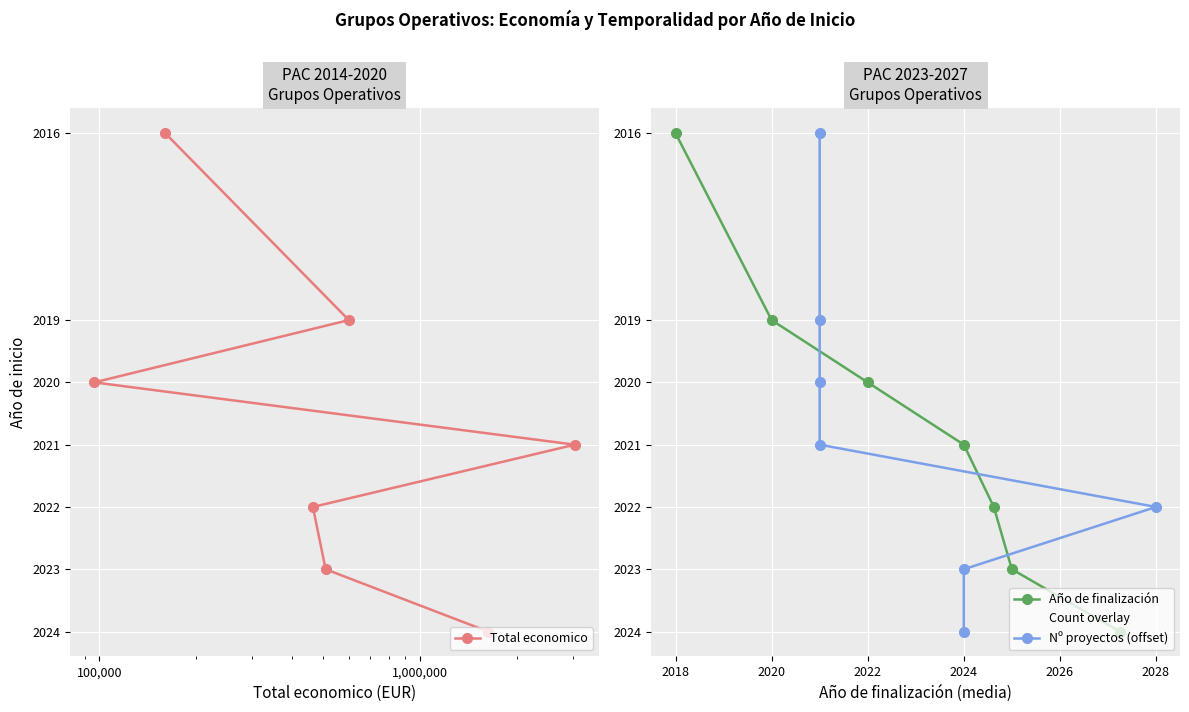

What is the maximum value for Total economico?

2024